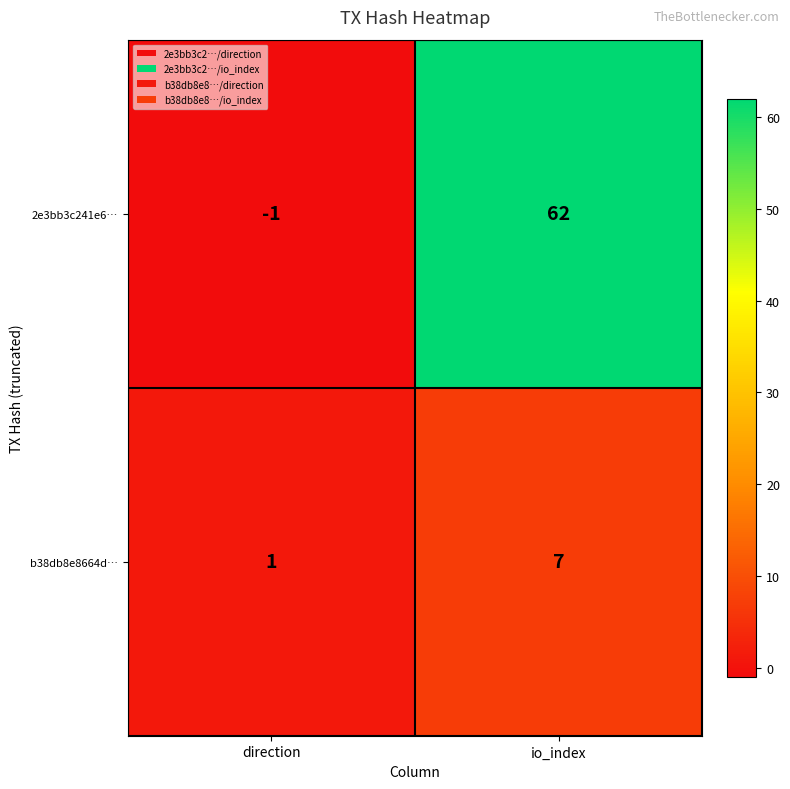

What is the sum of all 2e3bb3c241e6… values?

61